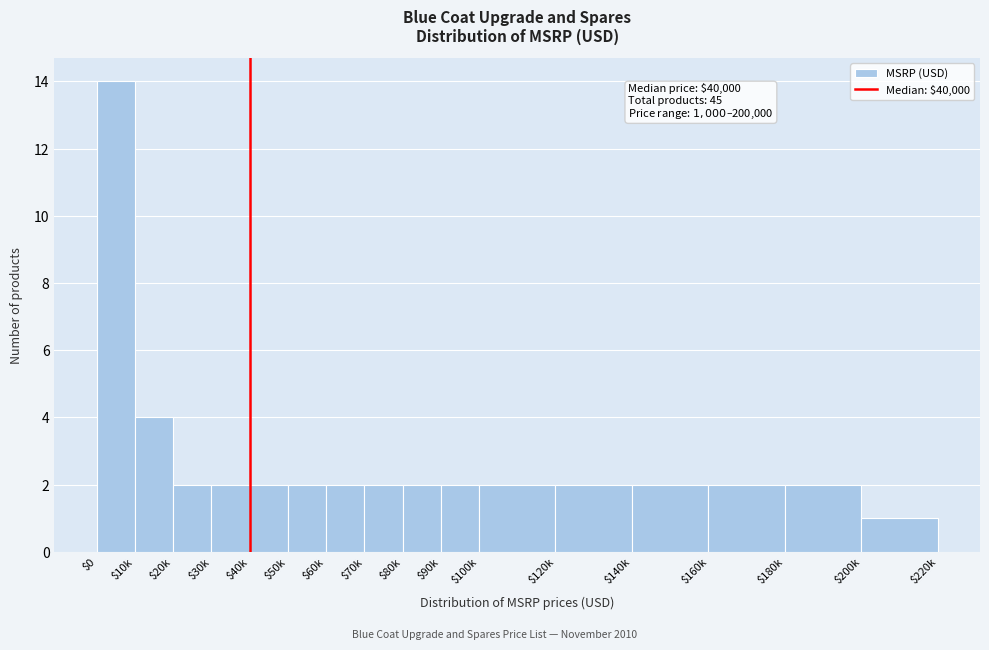

Reading left to right, list all the values displayed in this chart.

14	4	2	2	2	2	2	2	2	2	2	2	2	2	2	1